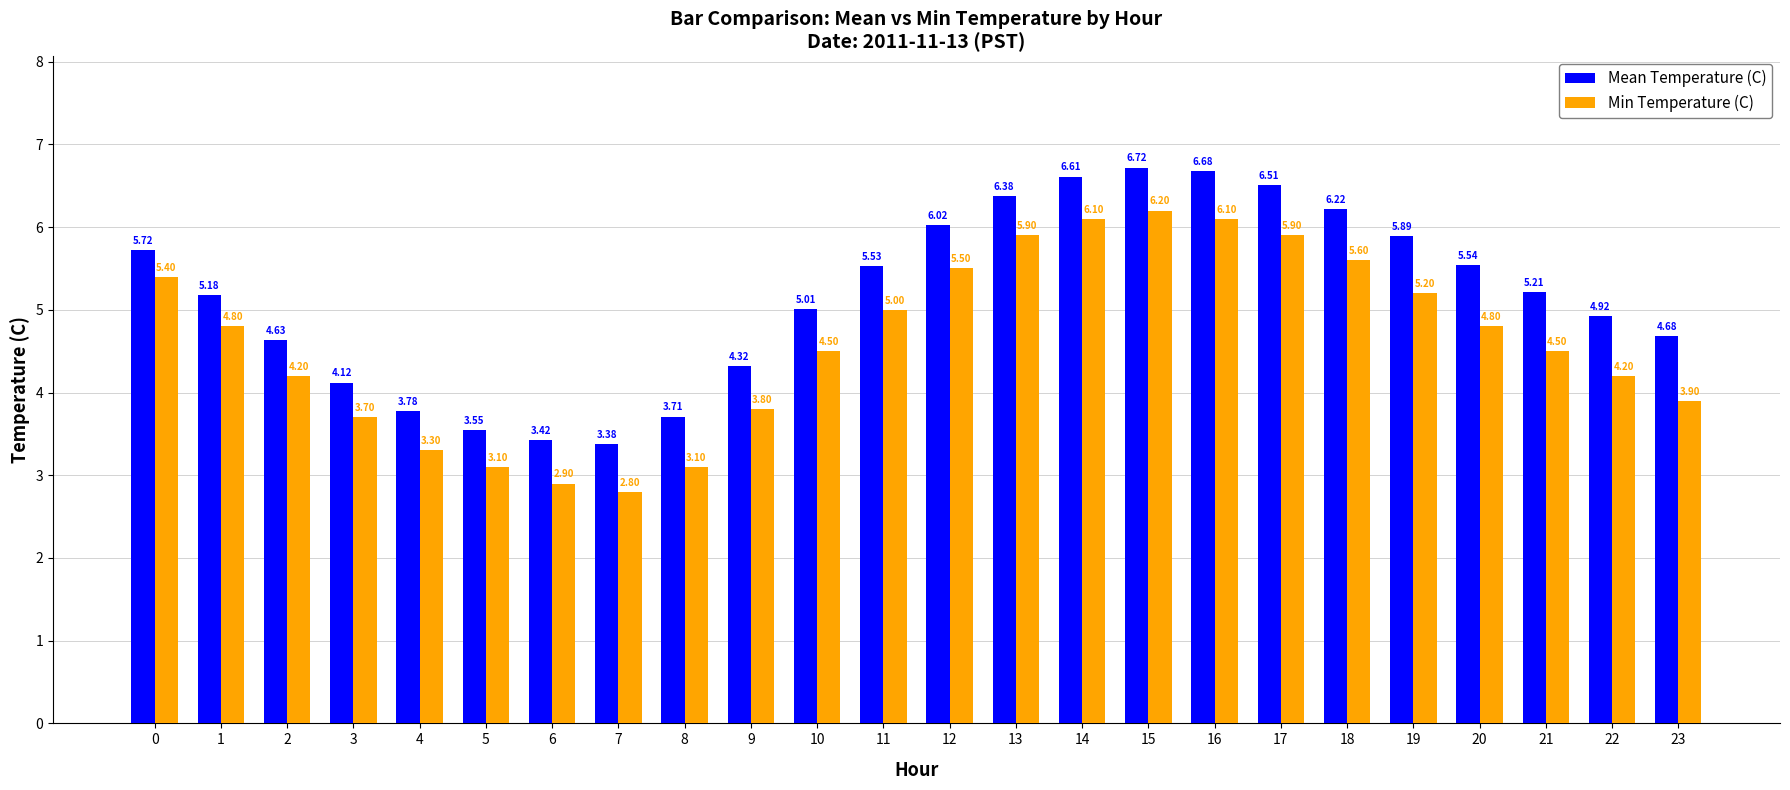

At which category is the sum across all series the highest?

15